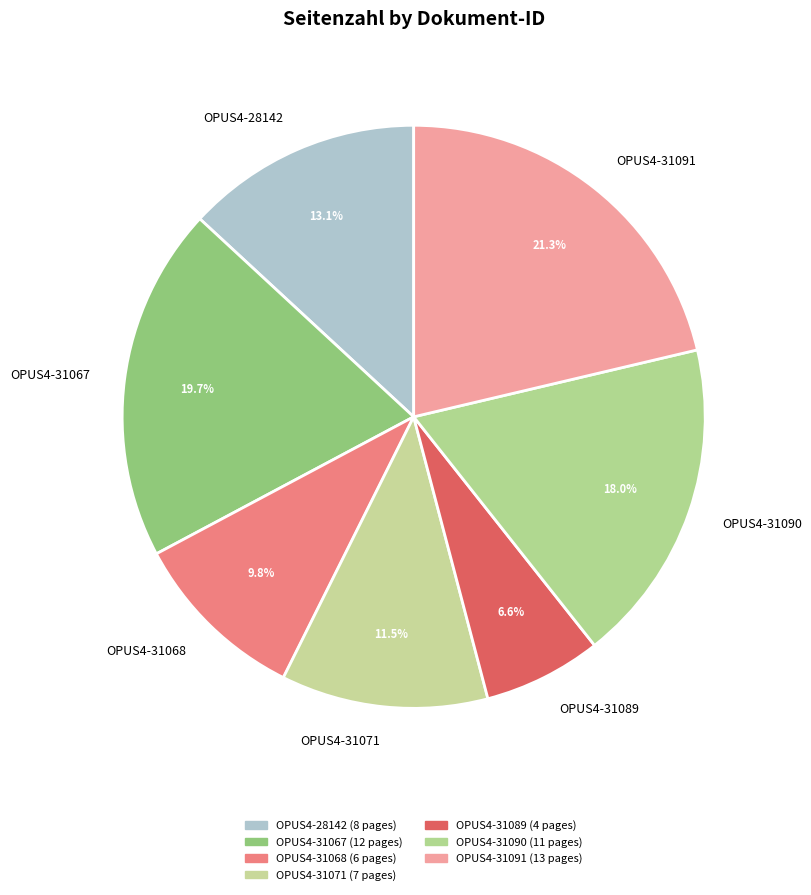

To the nearest percent, what is the average slice percentage?

14%